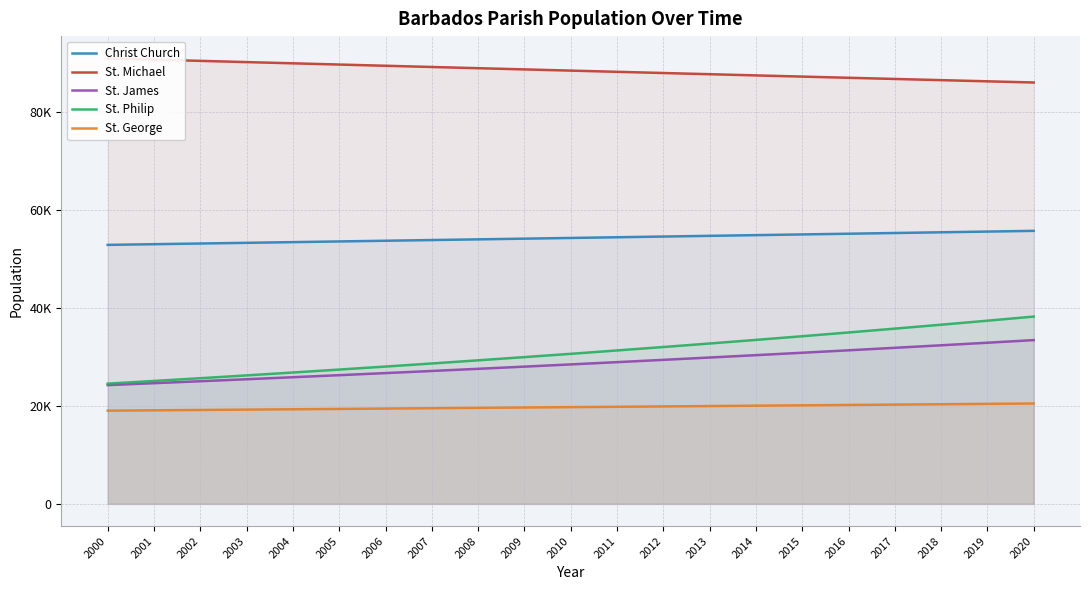

What is the difference between the maximum and minimum values in the Christ Church series?

2865.8